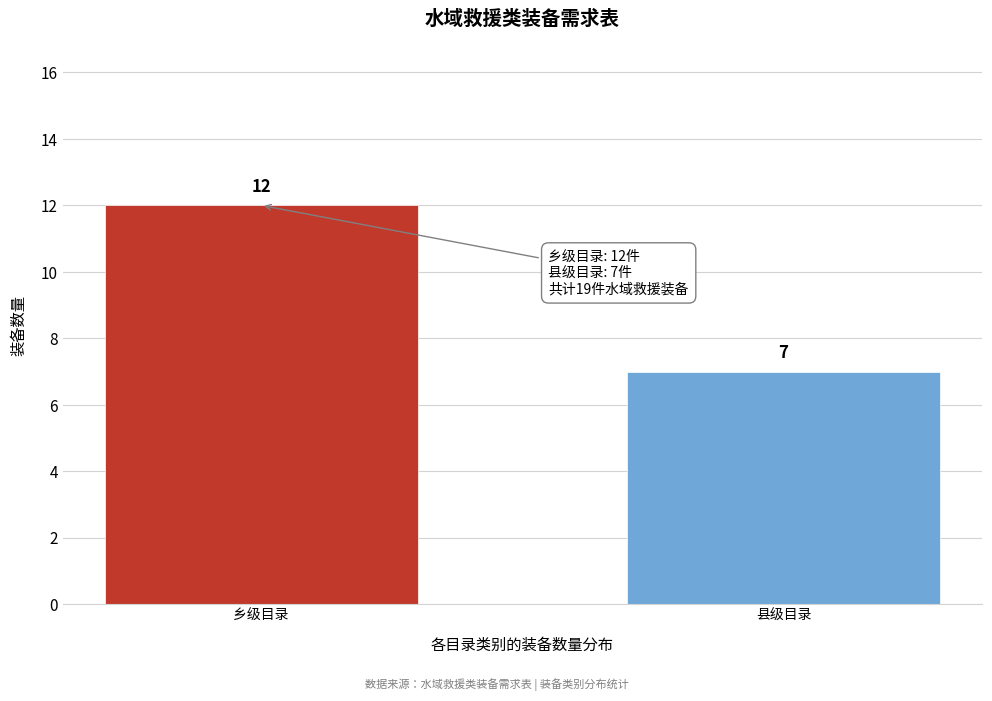

Reading left to right, list all the values displayed in this chart.

乡级目录=12	县级目录=7